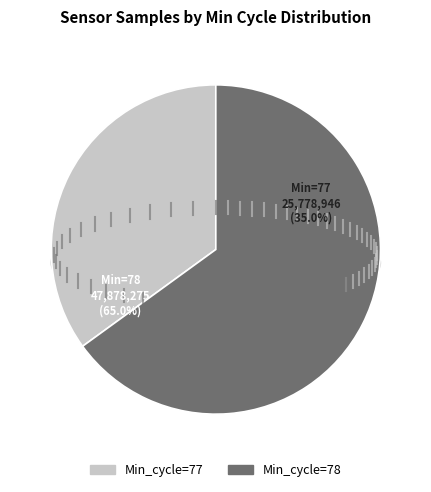

What is the largest slice in the pie chart?

78